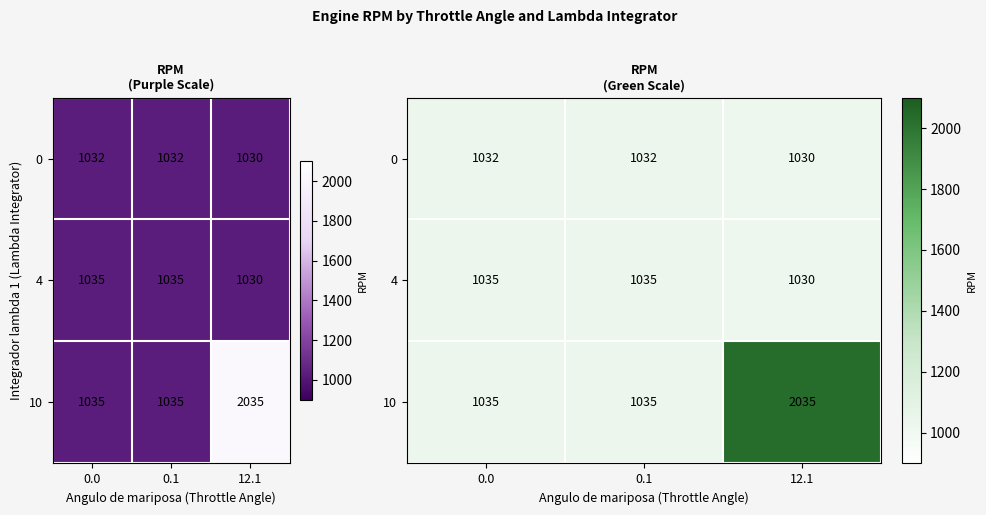

What is the difference between the 4 values at 0.0 and 12.1?

5